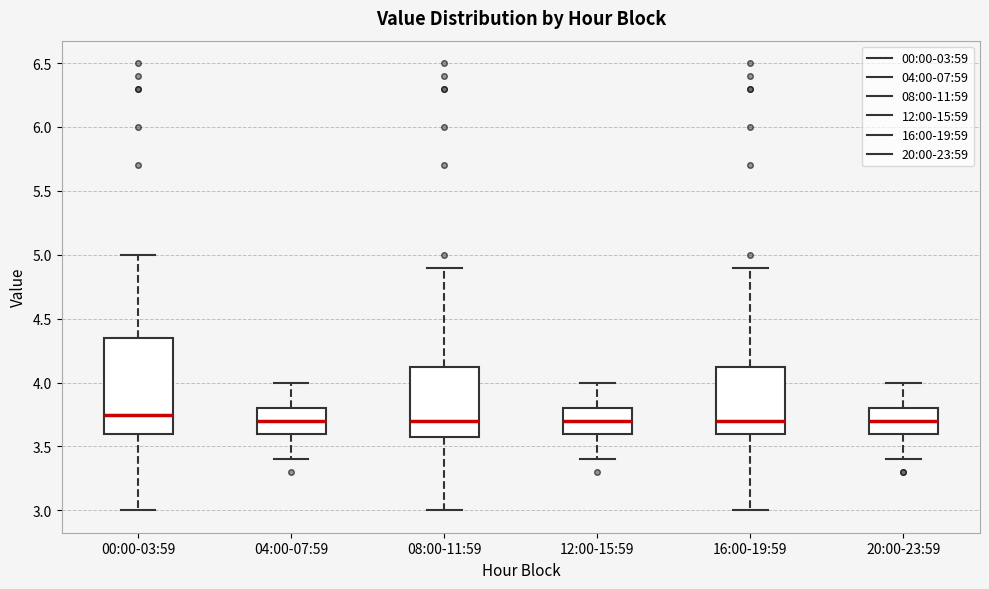

Reading left to right, read every box against the y-axis: the position of its median line, the range the box covers, and the ends of its whiskers. The values are not printed on the chart, so give them approximately, as read against the axis.

00:00-03:59: median 3.75, box 3.60 to 4.35, whiskers 3.00 to 5.00
04:00-07:59: median 3.70, box 3.60 to 3.80, whiskers 3.40 to 4.00
08:00-11:59: median 3.70, box 3.60 to 4.15, whiskers 3.00 to 4.90
12:00-15:59: median 3.70, box 3.60 to 3.80, whiskers 3.40 to 4.00
16:00-19:59: median 3.70, box 3.60 to 4.15, whiskers 3.00 to 4.90
20:00-23:59: median 3.70, box 3.60 to 3.80, whiskers 3.40 to 4.00